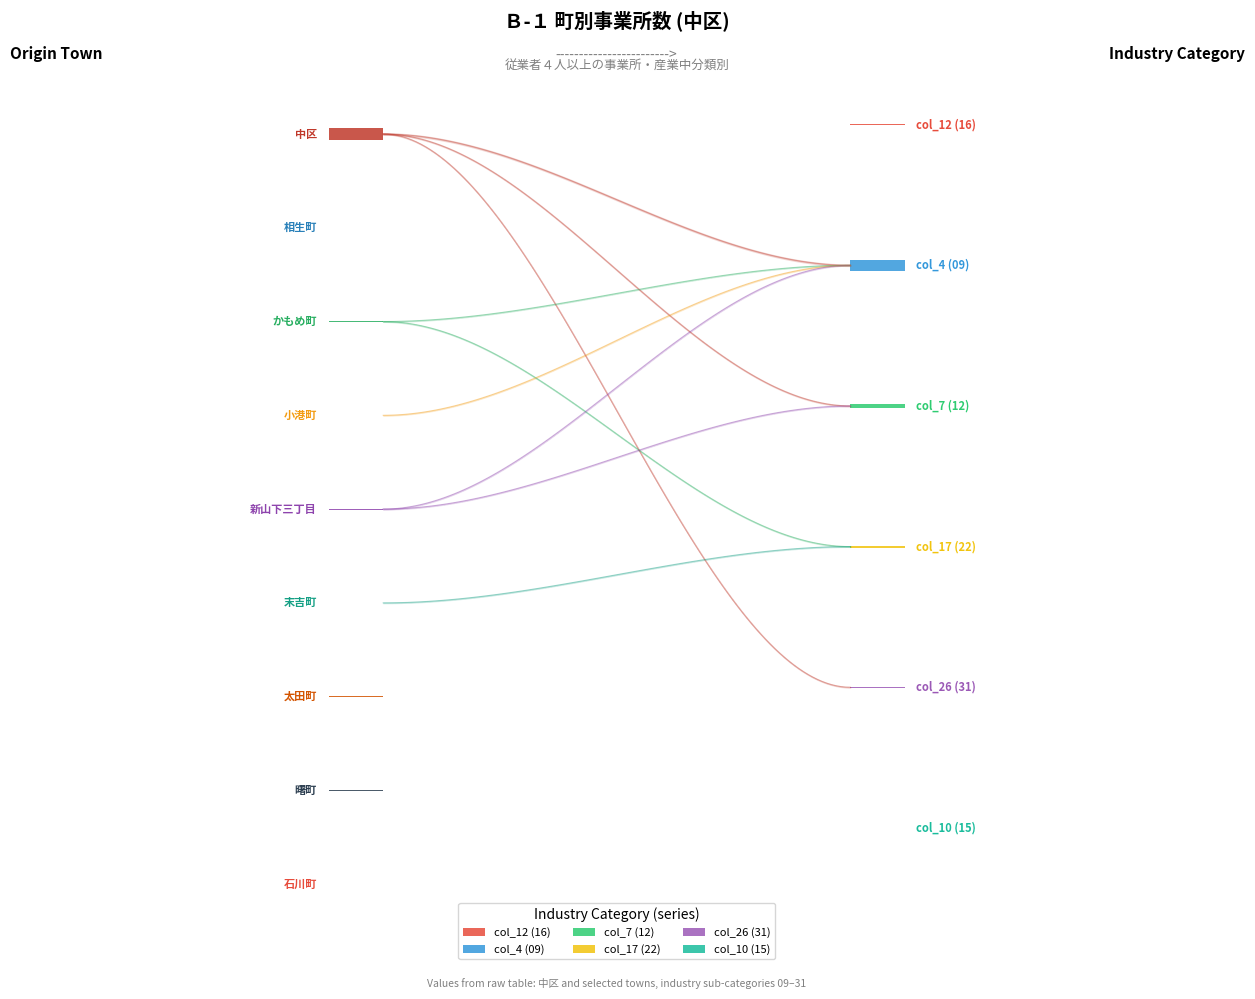

What are all the series names shown in the legend?

col_12 (16), col_4 (09), col_7 (12), col_17 (22), col_26 (31), col_10 (15)